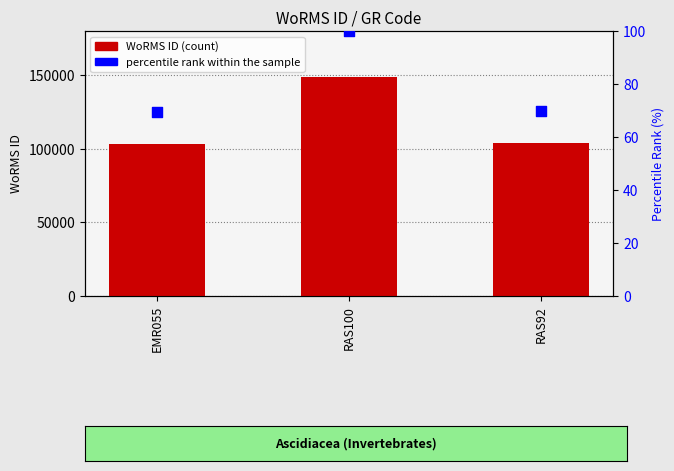

What is the total value across all series at EMR055?

103540.6